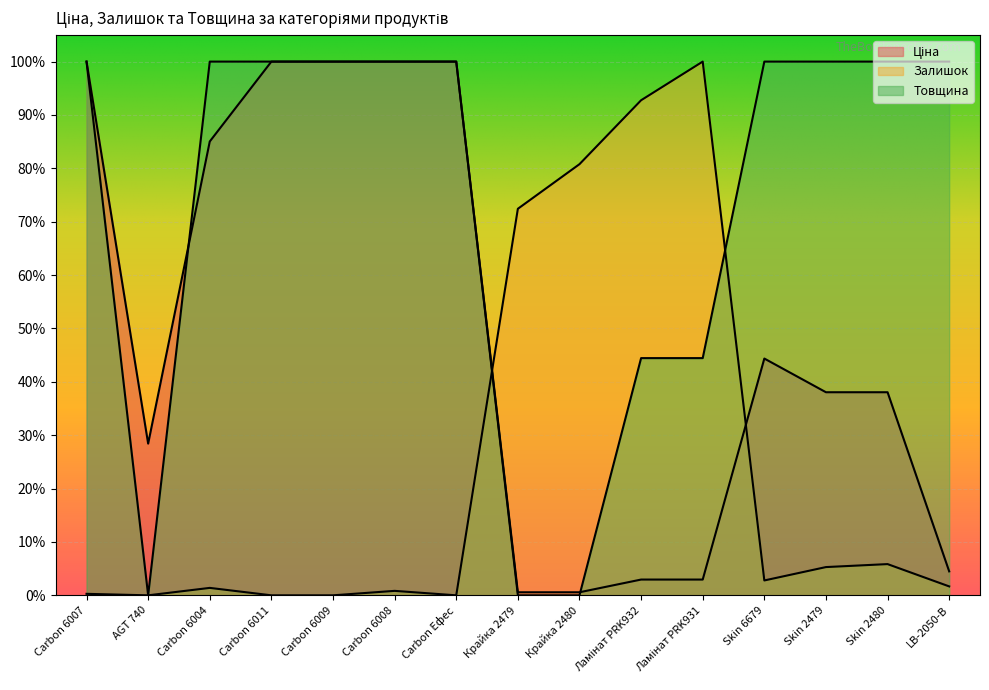

What value does the Залишок series have at Ламінат PRK932?

0.9